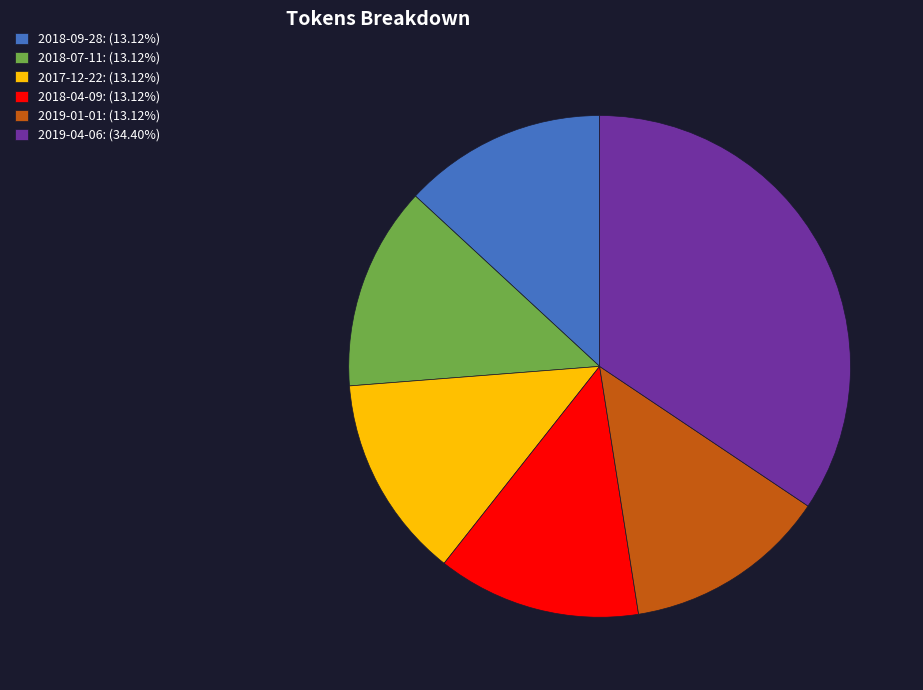

Do 2018-09-28: (13.12%) and 2017-12-22: (13.12%) together represent more than half of the pie?

No